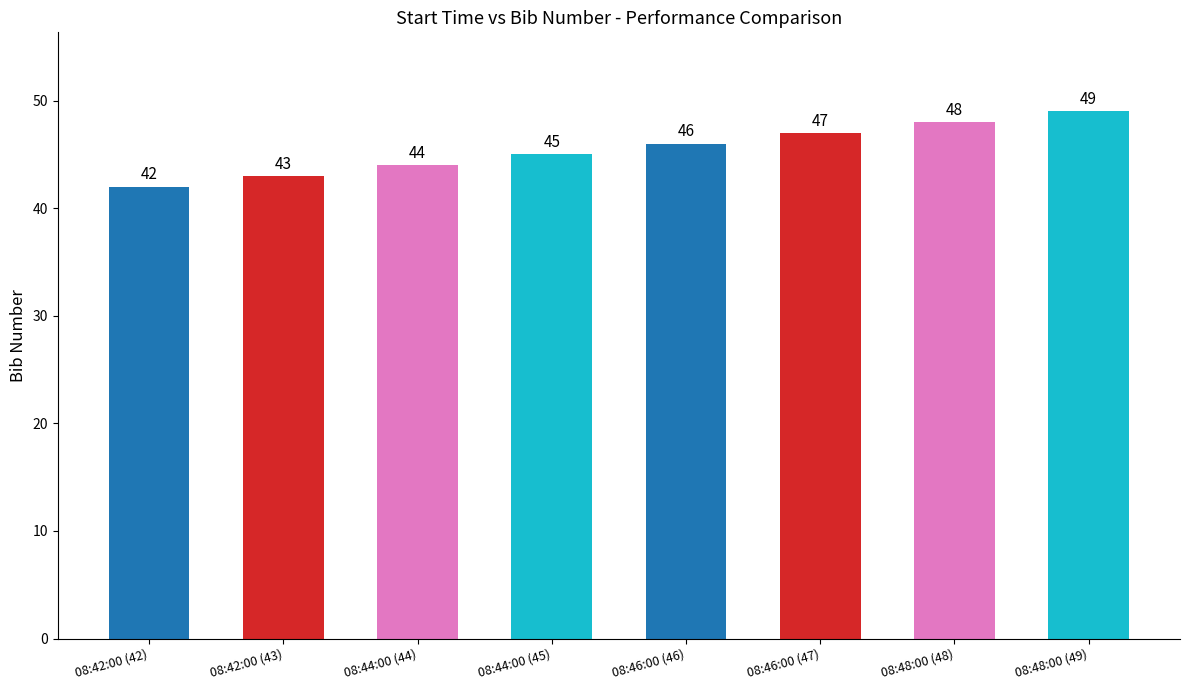

The value at 08:44:00 (45) is 45. True or false?

True